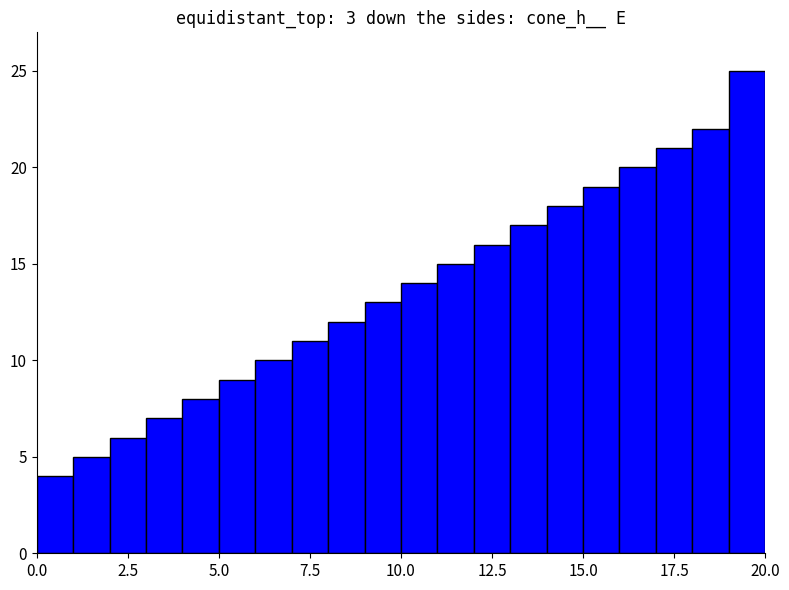

How many data points are less than 14?

10